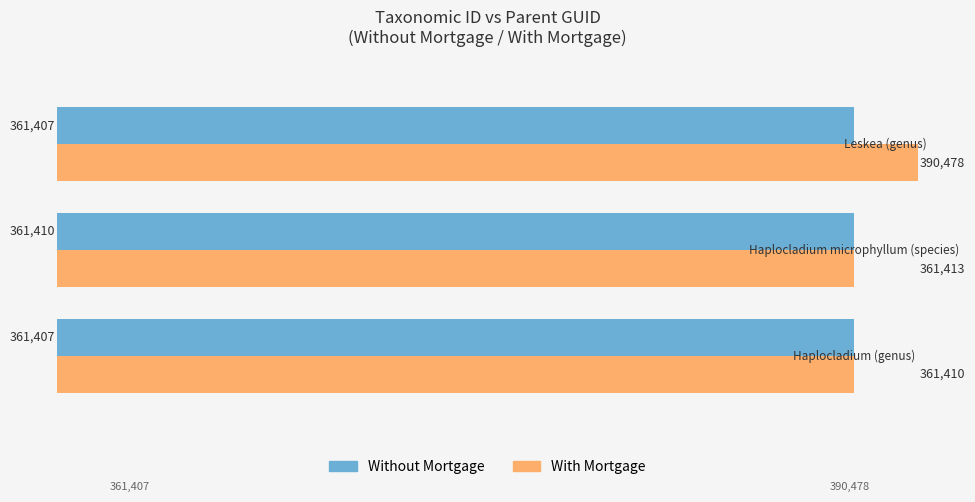

Count the Without Mortgage values in the range 361407 to 361410.

3